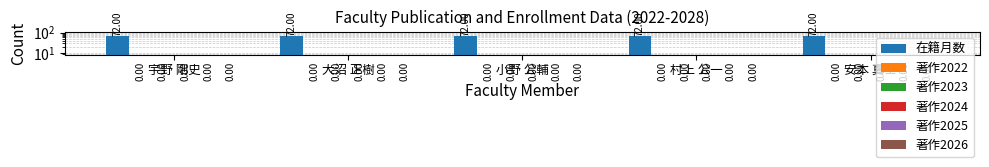

List the series in order of their peak value, highest first.

在籍月数, 著作2022, 著作2023, 著作2024, 著作2025, 著作2026